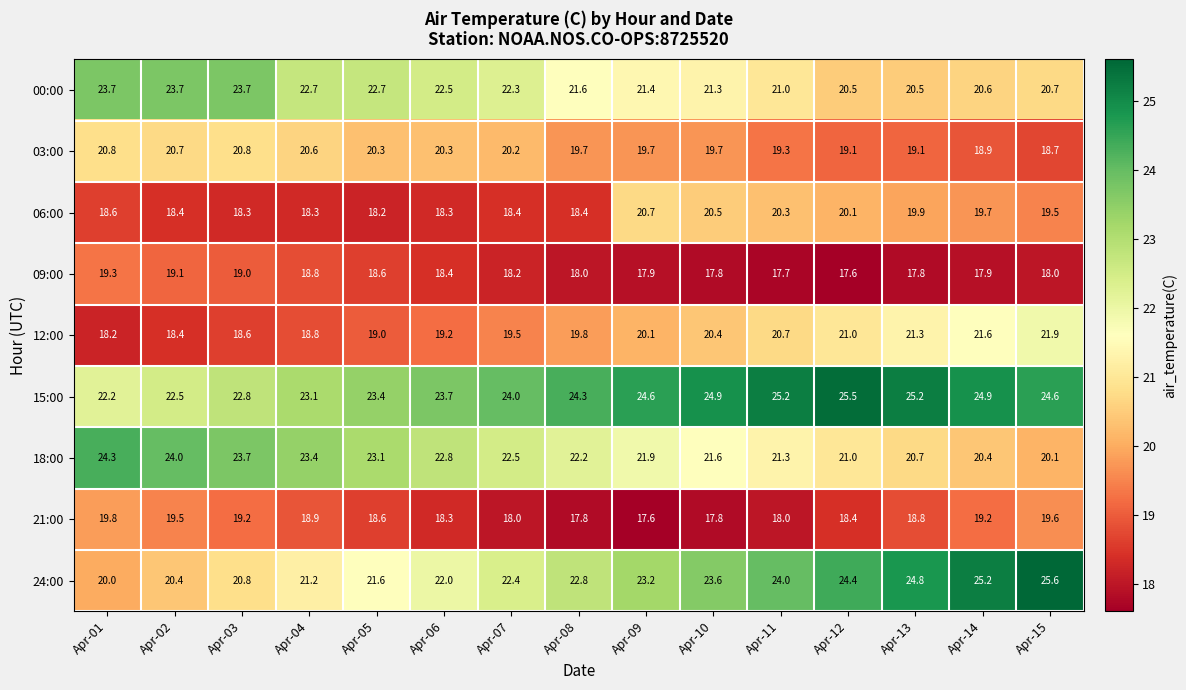

What is the sum of all 18:00 values?

333.0